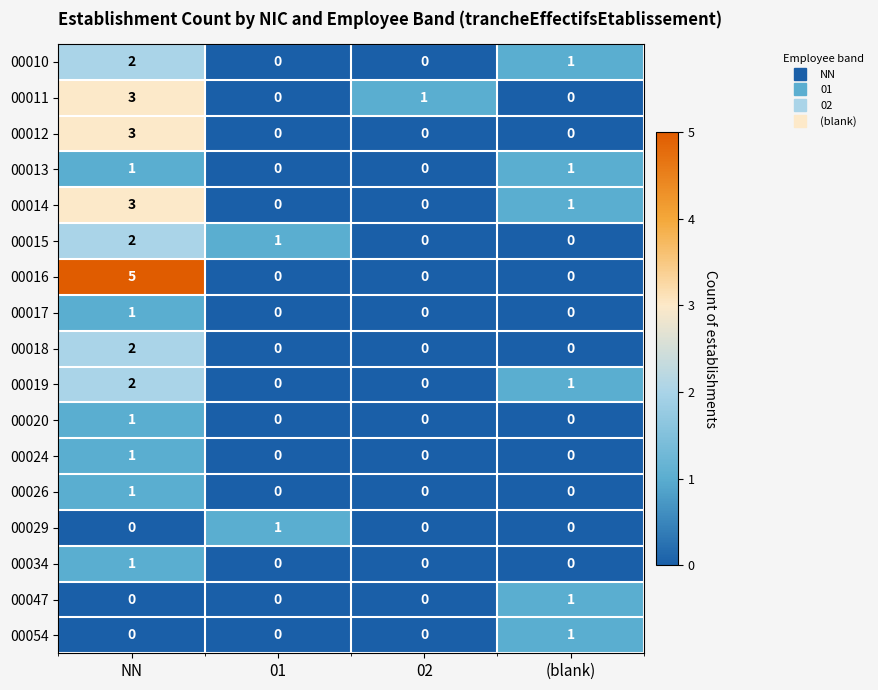

Where does the 00011 series first go above 1?

NN